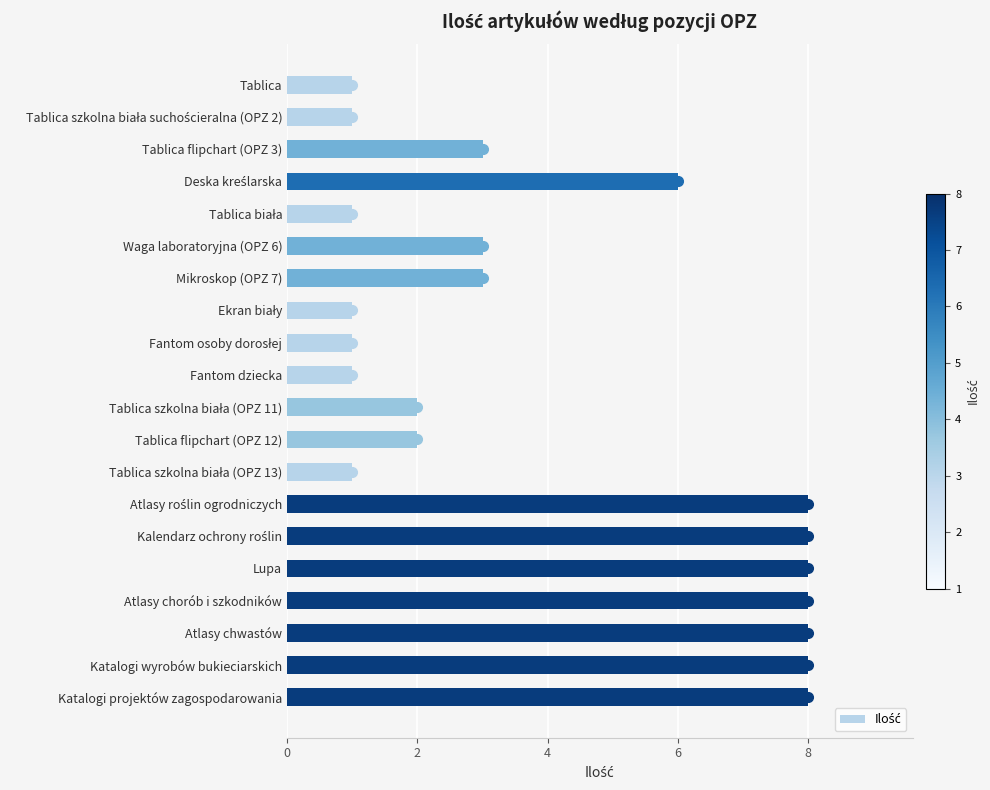

The chart shows a value of 2 at Tablica flipchart (OPZ 12). True or false?

True